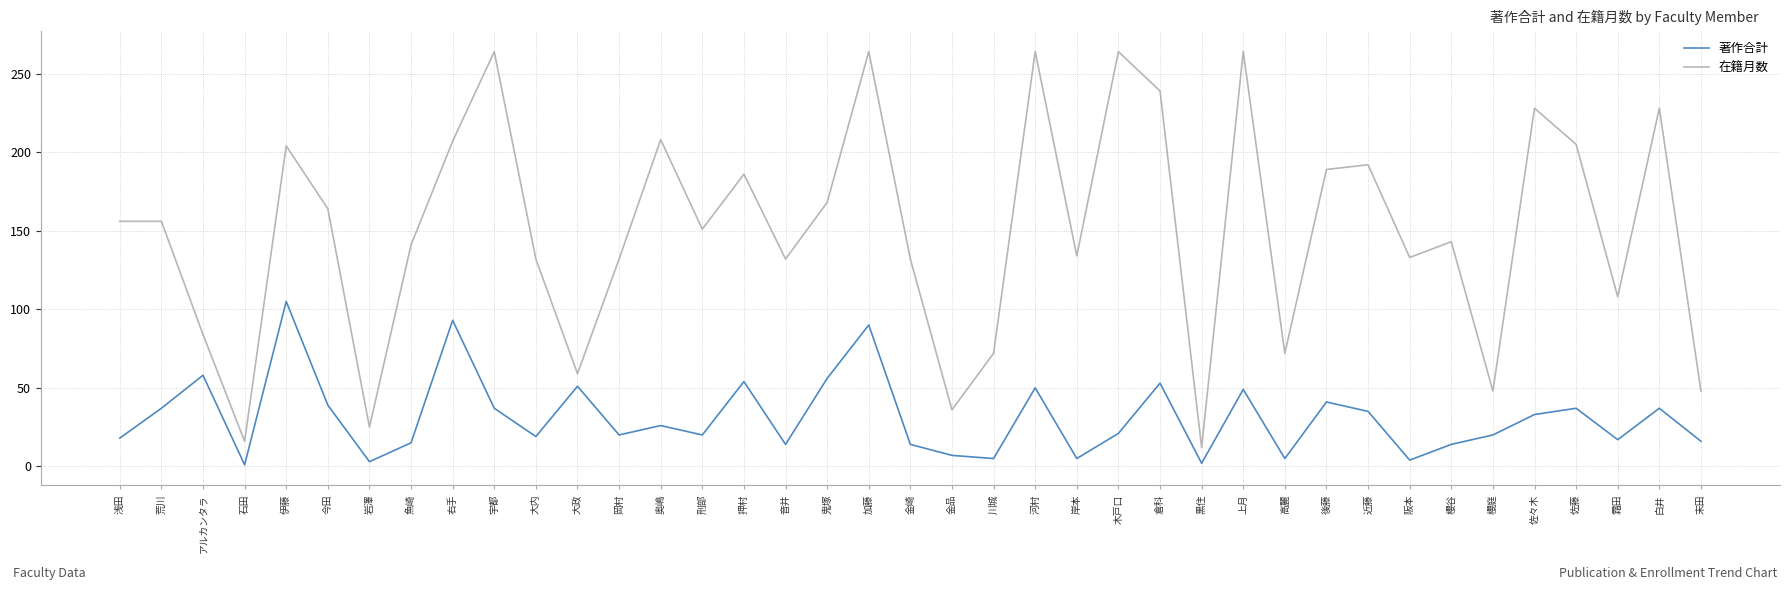

Rank the series by their average value, from highest to lowest.

在籍月数, 著作合計